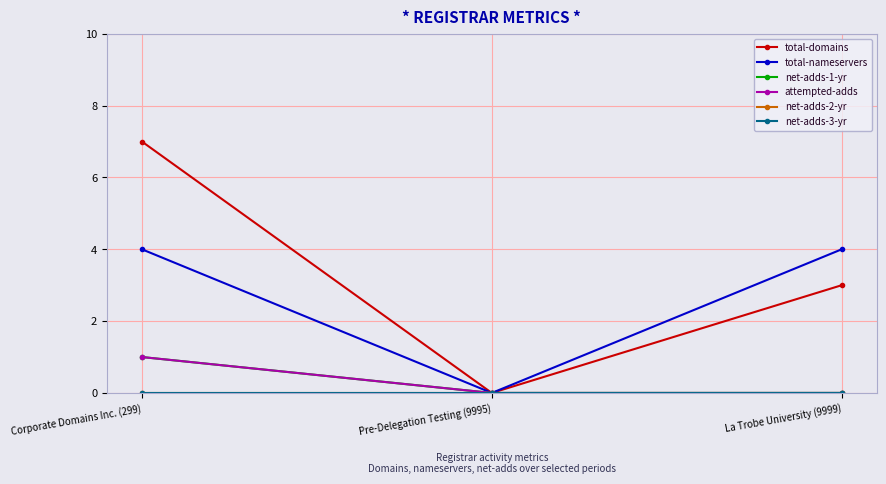

What are all the series names shown in the legend?

total-domains, total-nameservers, net-adds-1-yr, attempted-adds, net-adds-2-yr, net-adds-3-yr